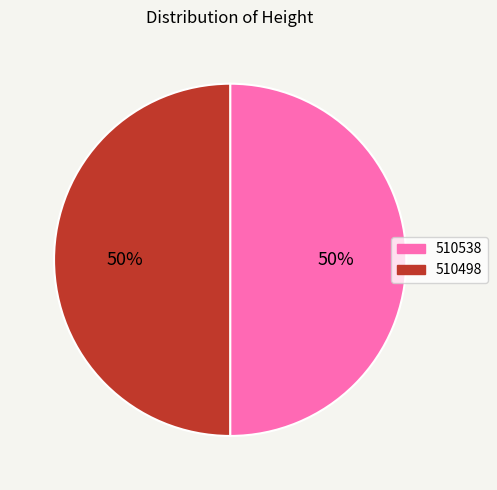

What percentage is the 510538 slice, to the nearest percent?

50%